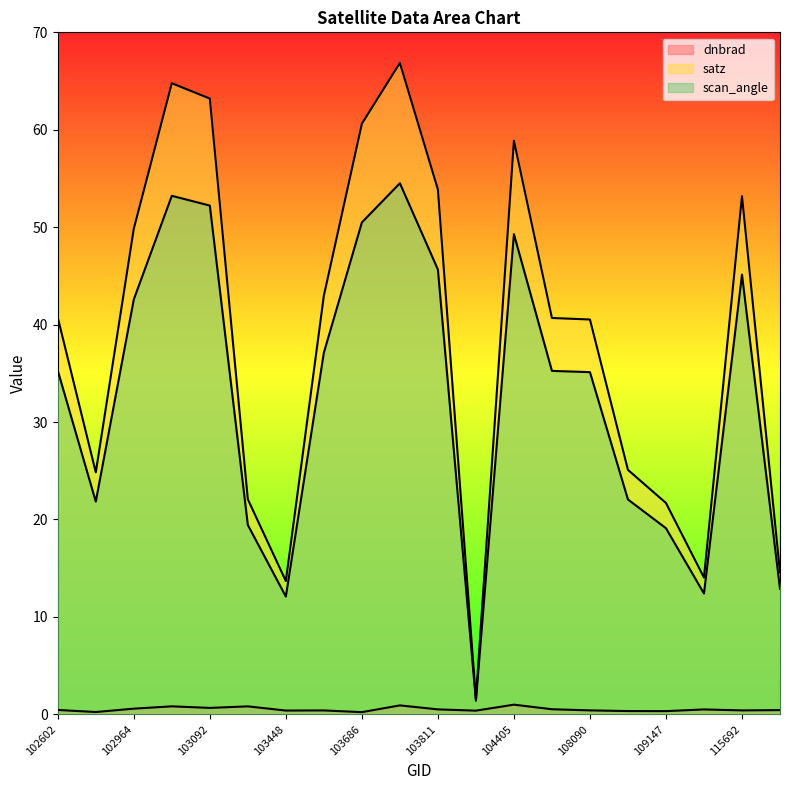

Which series has the widest spread of values?

satz